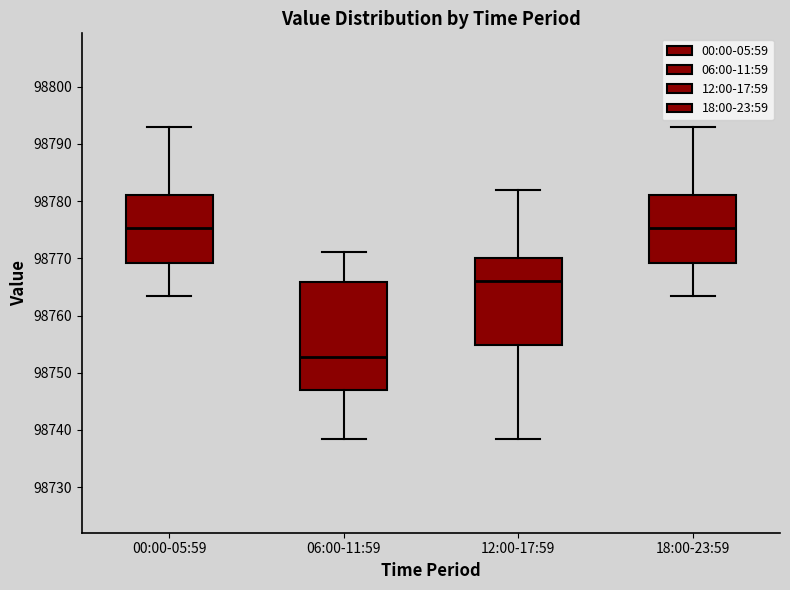

Reading left to right, transcribe this box plot: for each box, give where its median line is, the range the box spans, and where its two whiskers end, as read against the y-axis. The values are not printed on the chart, so give them approximately, as read against the axis.

00:00-05:59: median 98775, box 98769 to 98781, whiskers 98763 to 98793
06:00-11:59: median 98753, box 98747 to 98766, whiskers 98738 to 98771
12:00-17:59: median 98766, box 98755 to 98770, whiskers 98738 to 98782
18:00-23:59: median 98775, box 98769 to 98781, whiskers 98763 to 98793